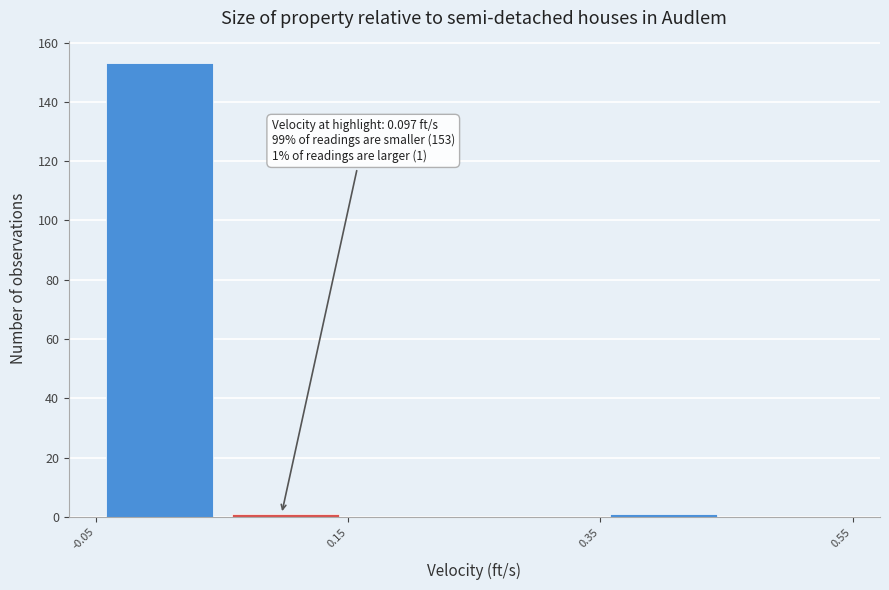

Which range on the x-axis has the tallest bar?

-0.05 to 0.05